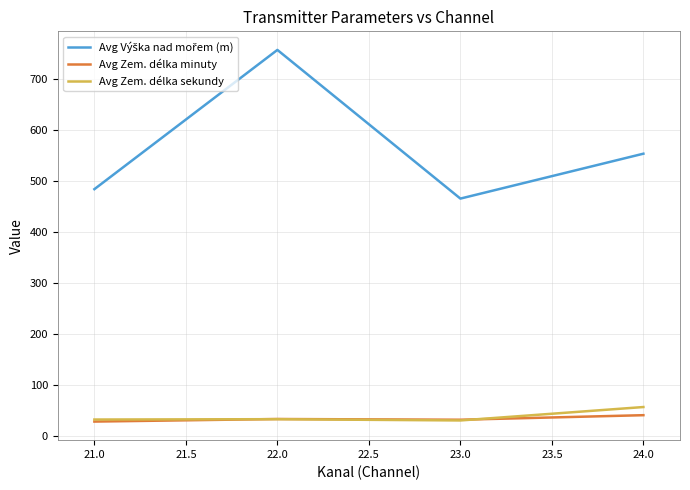

What is the difference between the second highest and minimum values in the Avg Zem. délka sekundy series?

2.5